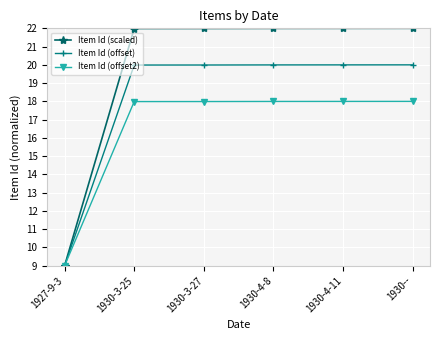

What is the label of the 3rd point from the left?

1930-3-27